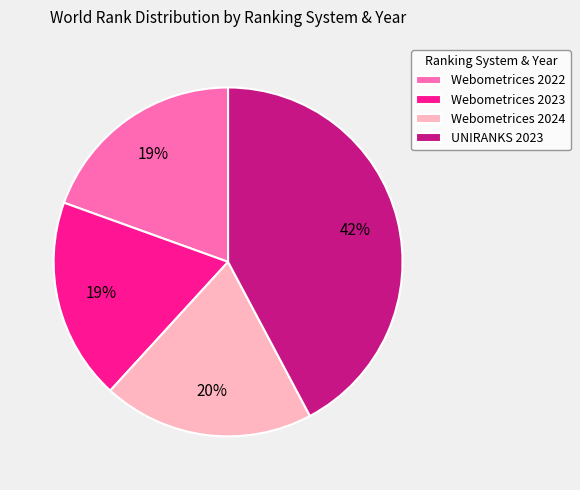

True or false: UNIRANKS 2023 accounts for 42% of the total.

True